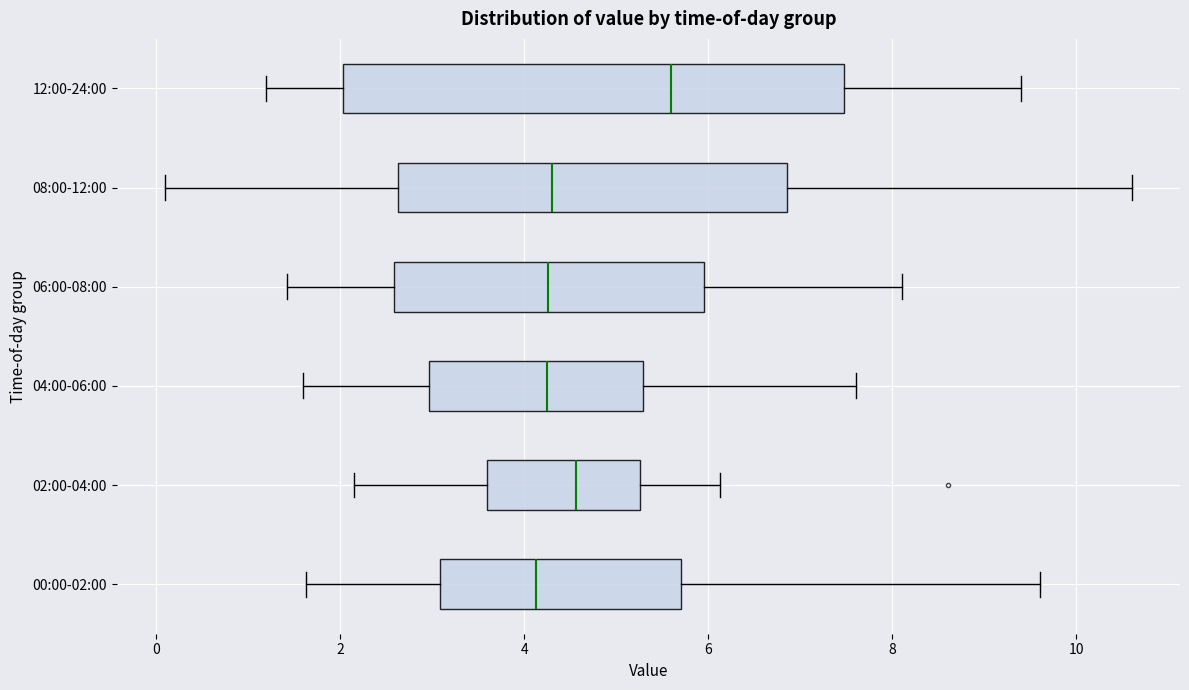

Reading bottom to top, read every box against the x-axis: the position of its median line, the range the box covers, and the ends of its whiskers. The values are not printed on the chart, so give them approximately, as read against the axis.

00:00-02:00: median 4.2, box 3.0 to 5.8, whiskers 1.6 to 9.6
02:00-04:00: median 4.6, box 3.6 to 5.2, whiskers 2.2 to 6.2
04:00-06:00: median 4.2, box 3.0 to 5.2, whiskers 1.6 to 7.6
06:00-08:00: median 4.2, box 2.6 to 6.0, whiskers 1.4 to 8.2
08:00-12:00: median 4.4, box 2.6 to 6.8, whiskers 0.2 to 10.6
12:00-24:00: median 5.6, box 2.0 to 7.4, whiskers 1.2 to 9.4